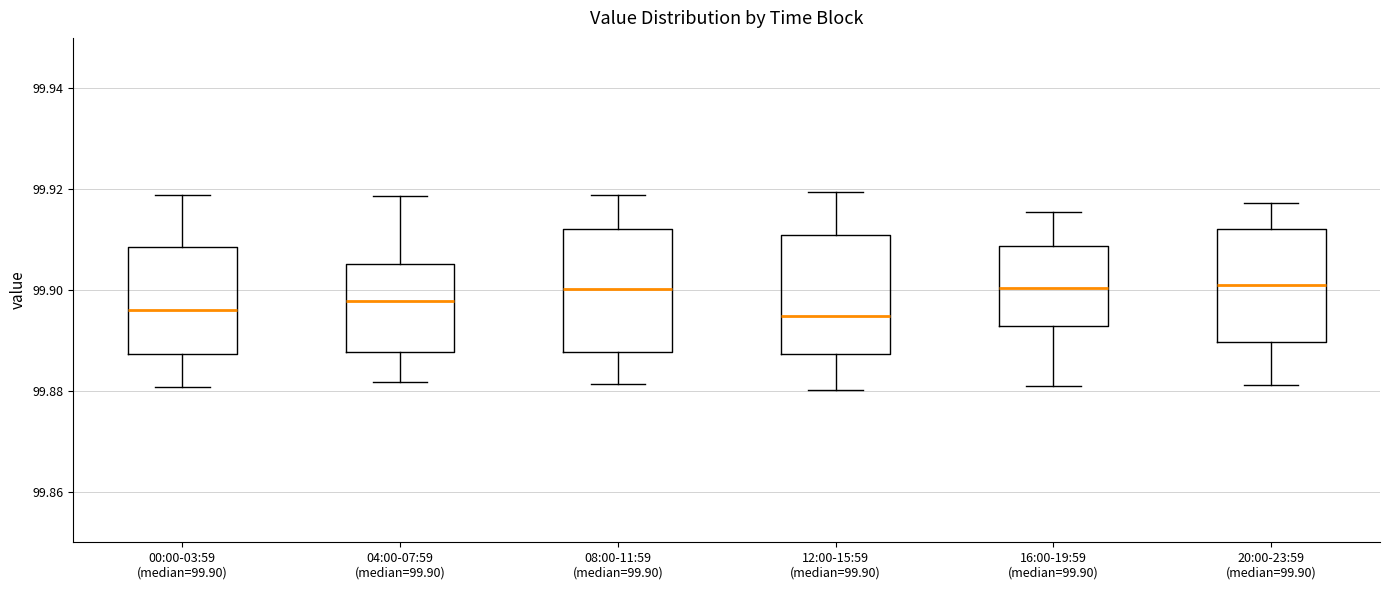

Where is the lower edge of the box for 04:00-07:59 (median=99.90) on the y-axis? The values are not printed on the chart, so give them approximately, as read against the axis.

99.888